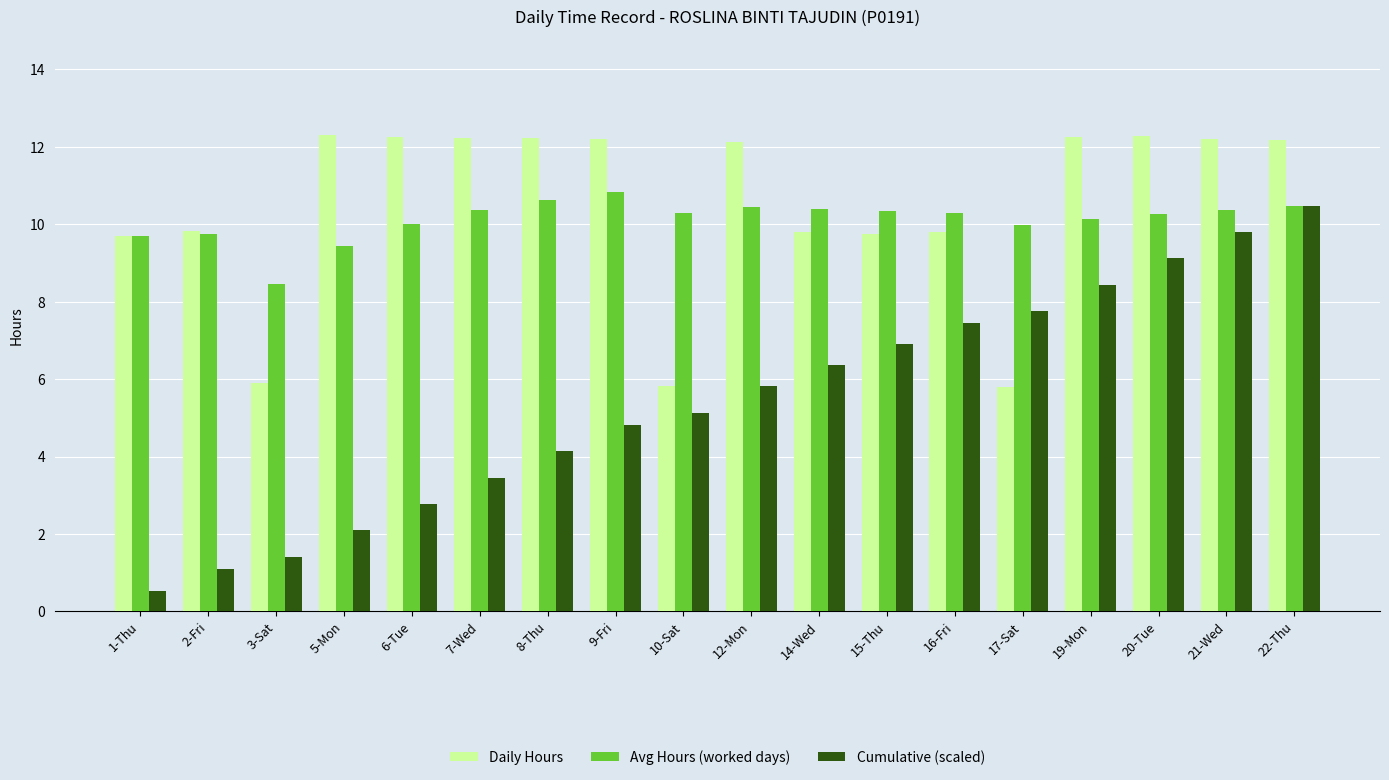

The Daily Hours series shows 12.2 at 21-Wed. True or false?

True